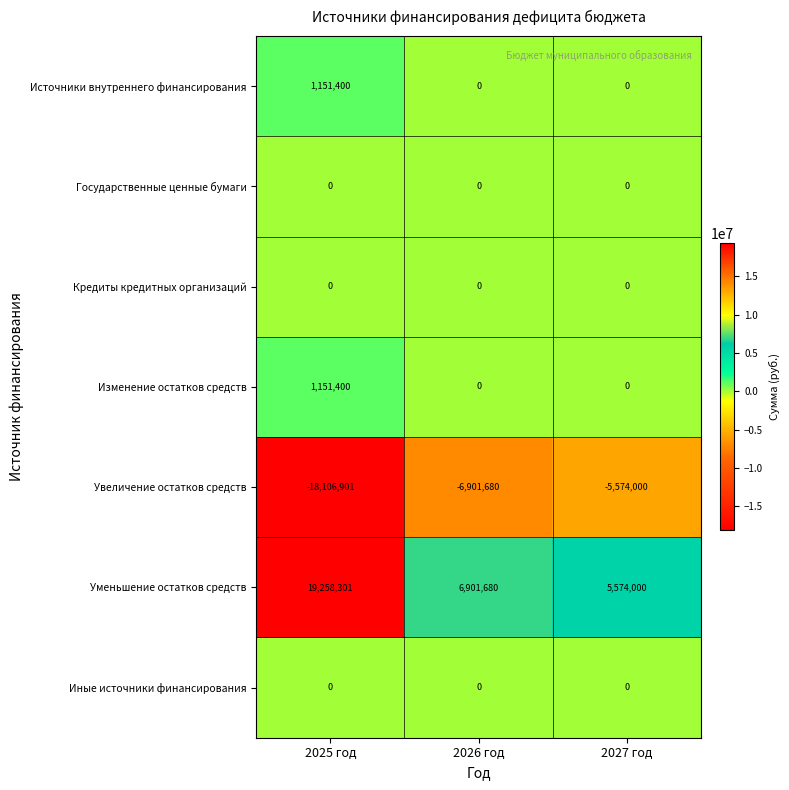

How many categories are shown in the chart?

3